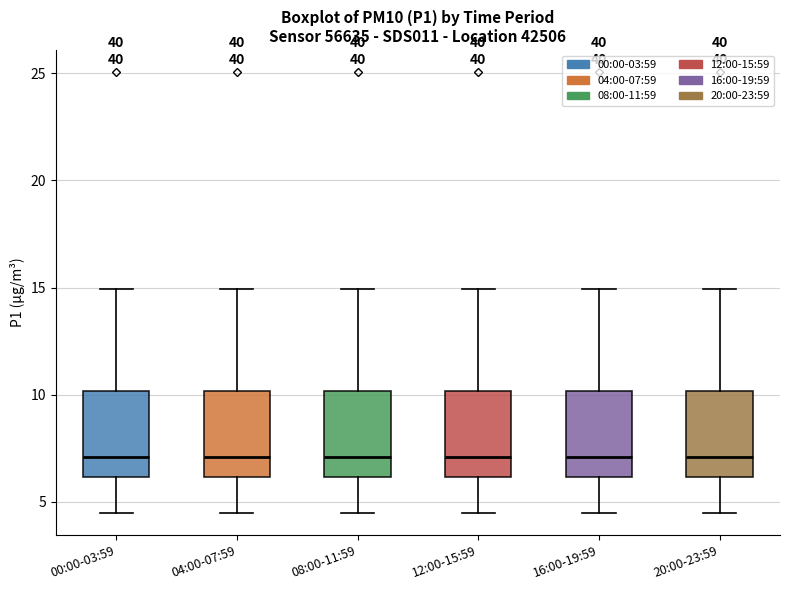

Reading left to right, read every box against the y-axis: the position of its median line, the range the box covers, and the ends of its whiskers. The values are not printed on the chart, so give them approximately, as read against the axis.

00:00-03:59: median 7.0, box 6.0 to 10.0, whiskers 4.5 to 15.0
04:00-07:59: median 7.0, box 6.0 to 10.0, whiskers 4.5 to 15.0
08:00-11:59: median 7.0, box 6.0 to 10.0, whiskers 4.5 to 15.0
12:00-15:59: median 7.0, box 6.0 to 10.0, whiskers 4.5 to 15.0
16:00-19:59: median 7.0, box 6.0 to 10.0, whiskers 4.5 to 15.0
20:00-23:59: median 7.0, box 6.0 to 10.0, whiskers 4.5 to 15.0